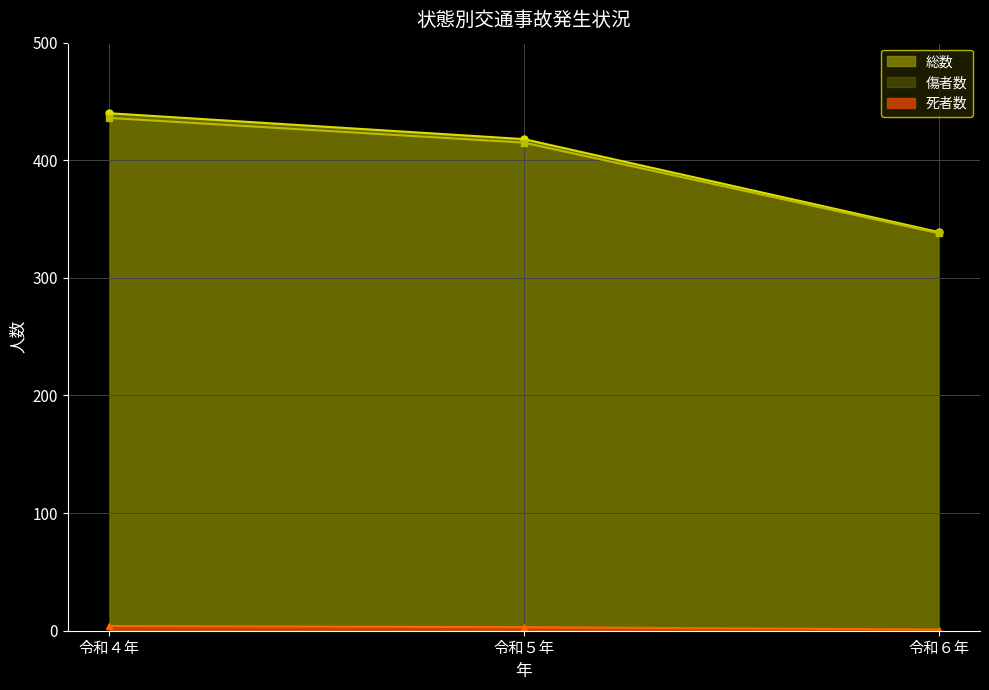

What is the difference between the highest and lowest values at 令和６年?

338